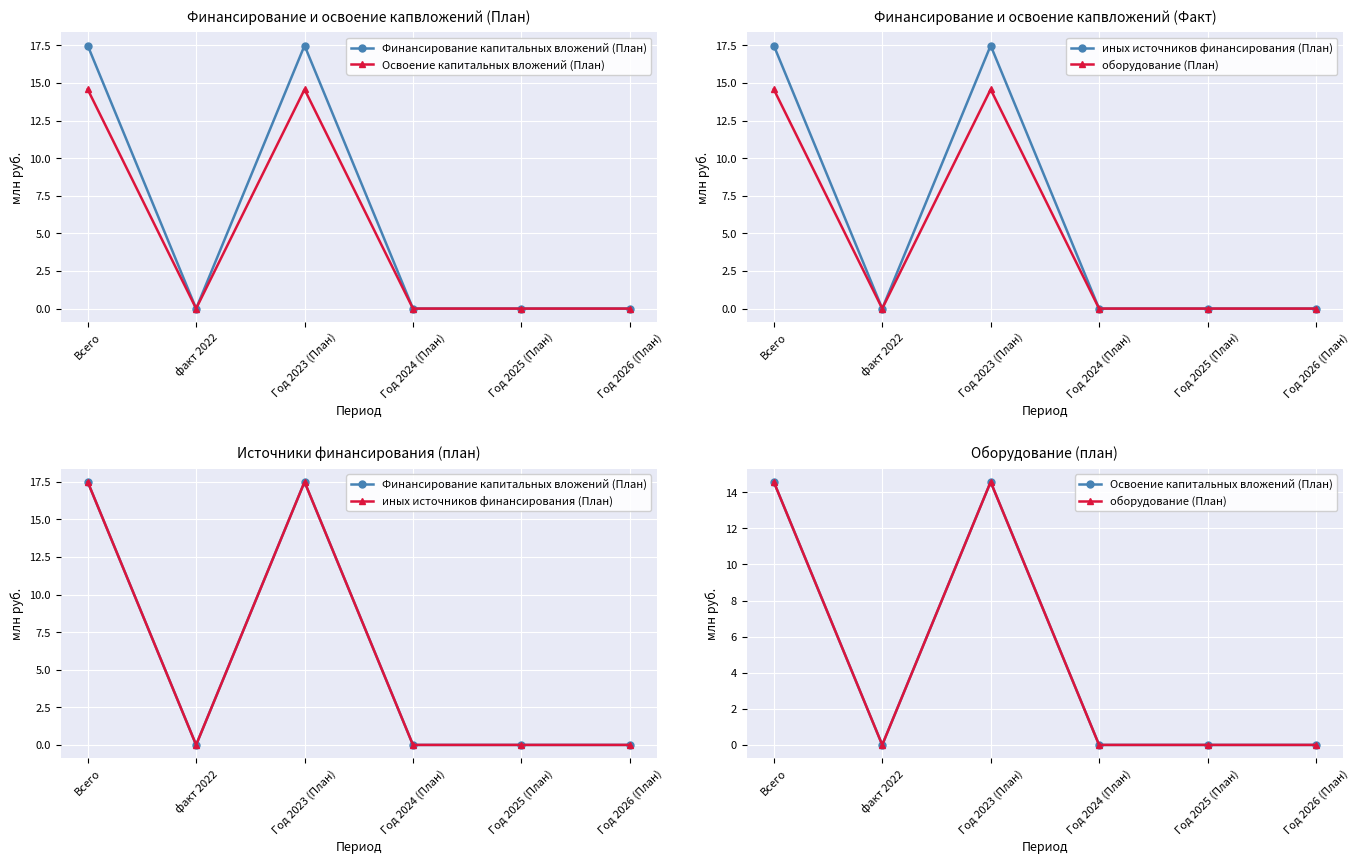

What is the sum of all иных источников финансирования (План) values?

35.0